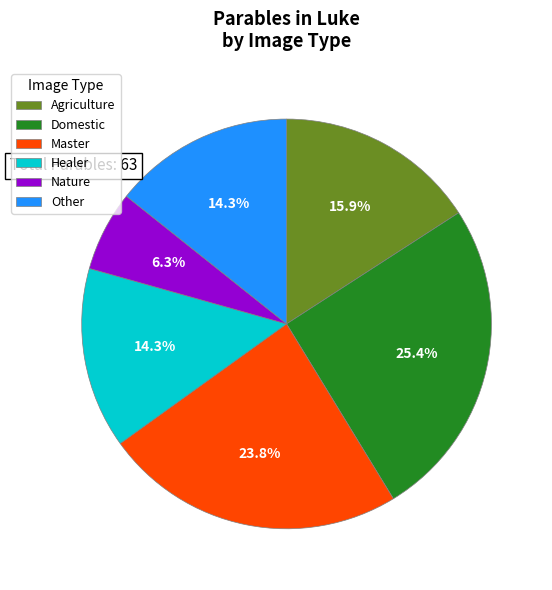

Which slice is the largest?

Domestic